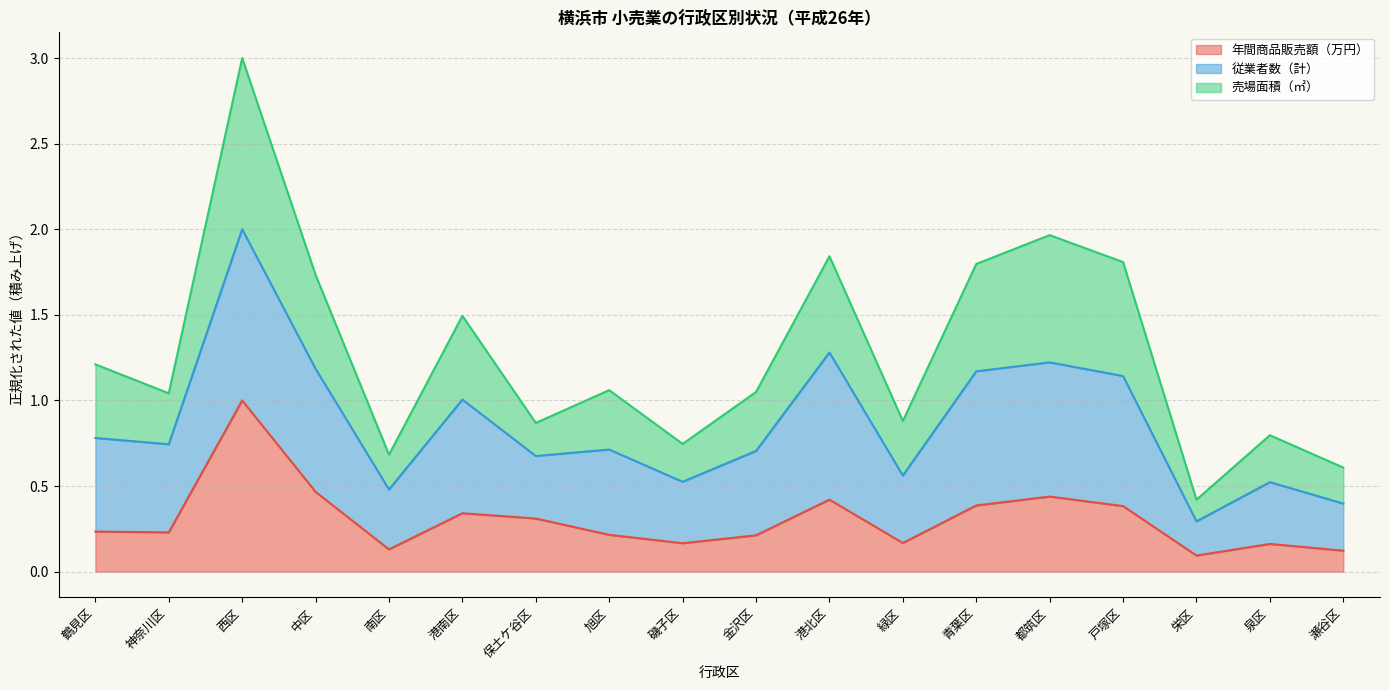

Which series has the widest spread of values?

売場面積（㎡）